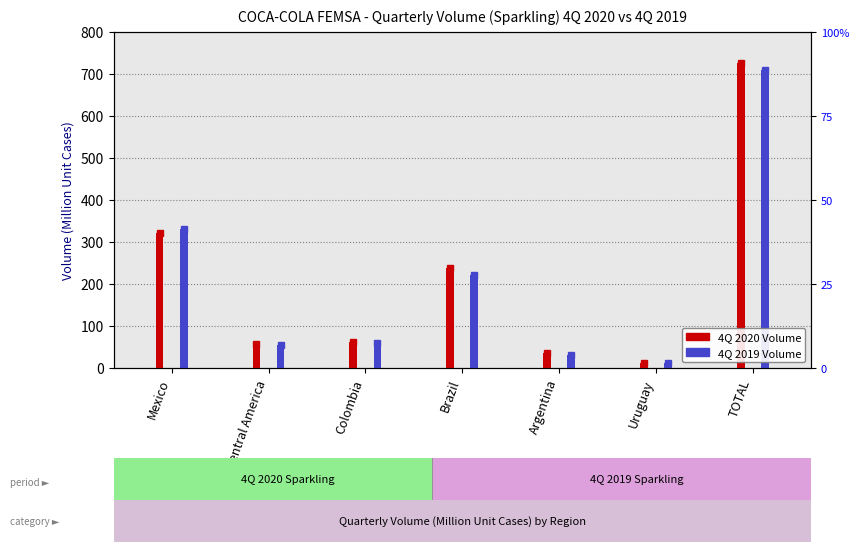

What is the lowest value of the 4Q 2019 Volume series?

12.0